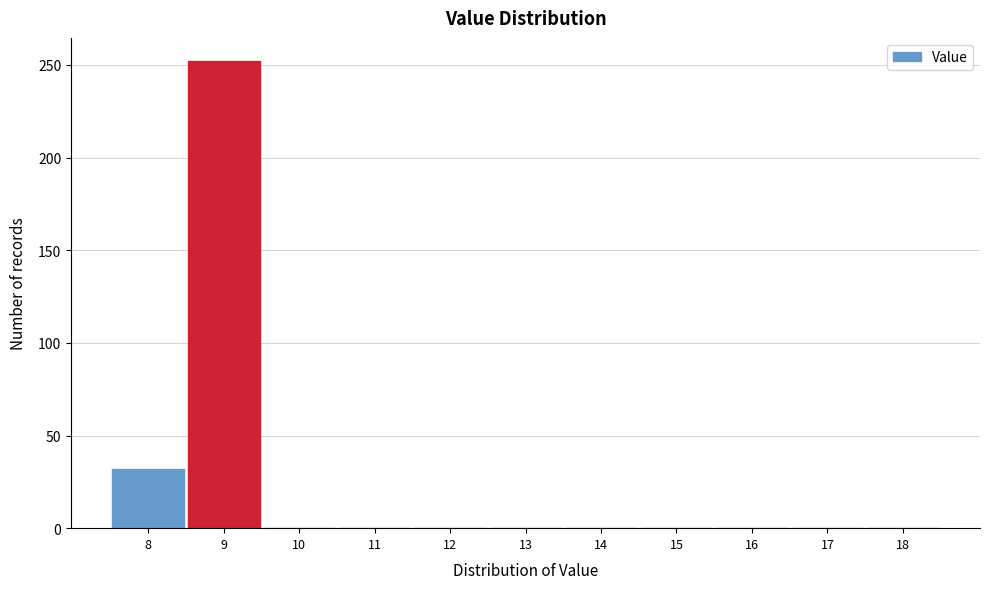

Reading left to right, transcribe this chart: for each bar, give the range it covers on the x-axis and its height. The values are not printed on the chart, so give them approximately, as read against the axis.

7.5 to 8.5: 30
8.5 to 9.5: 250
9.5 to 10.5: 0
10.5 to 11.5: 0
11.5 to 12.5: 0
12.5 to 13.5: 0
13.5 to 14.5: 0
14.5 to 15.5: 0
15.5 to 16.5: 0
16.5 to 17.5: 0
17.5 to 18.5: 0